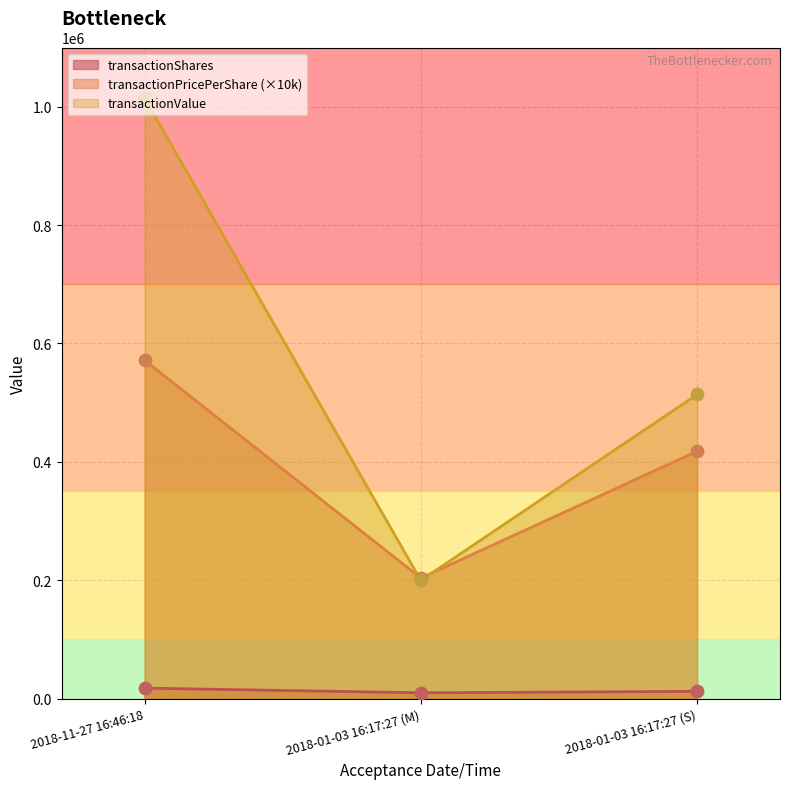

Which series contains the highest Y value?

transactionValue